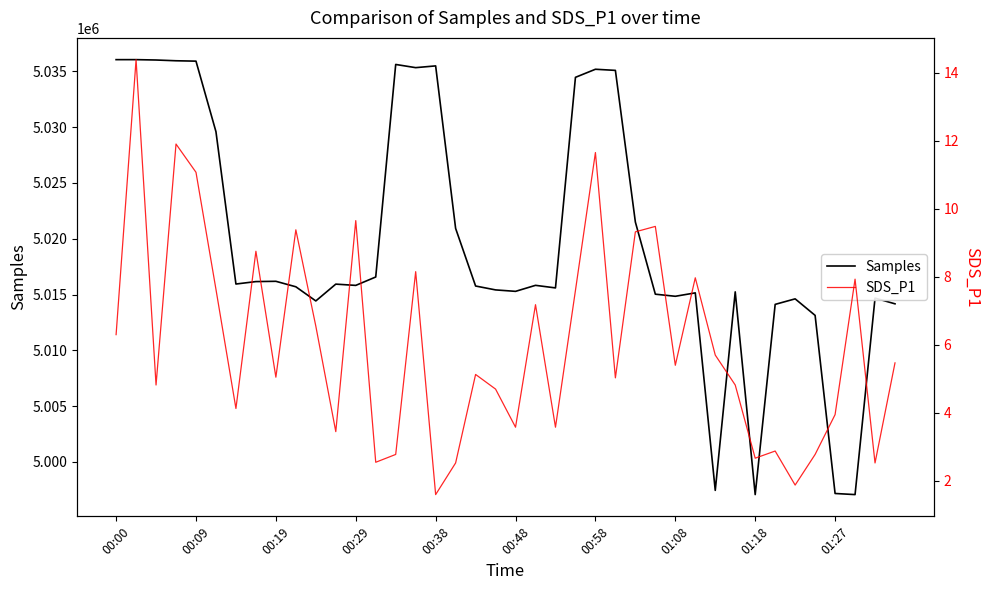

Reading left to right, transcribe all the data shown in this chart.

Samples: 5036049.0	5036050.0	5036017.0	5035949.0	5035915.0	5029592.0	5015940.0	5016158.0	5016184.0	5015693.0	5014424.0	5015931.0	5015817.0	5016571.0	5035618.0	5035332.0	5035489.0	5020924.0	5015762.0	5015413.0	5015283.0	5015822.0	5015592.0	5034464.0	5035188.0	5035087.0	5021495.0	5015029.0	5014841.0	5015147.0	4997447.0	5015237.0	4997069.0	5014116.0	5014611.0	5013130.0	4997168.0	4997068.0	5014678.0	5014165.0
SDS_P1: 6.3	14.4	4.8	11.9	11.1	7.6	4.1	8.8	5.0	9.4	6.5	3.5	9.7	2.5	2.8	8.2	1.6	2.5	5.1	4.7	3.6	7.2	3.6	7.6	11.7	5.0	9.3	9.5	5.4	8.0	5.7	4.8	2.7	2.9	1.9	2.8	4.0	7.9	2.5	5.5